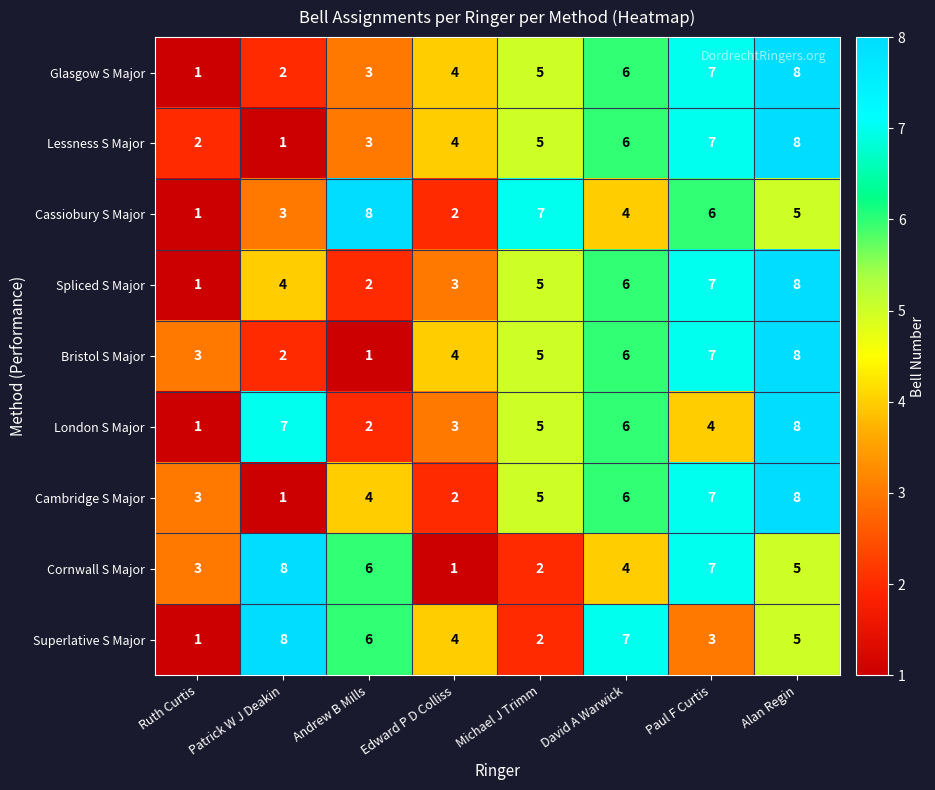

Which category has the highest value in the Cornwall S Major series?

Patrick W J Deakin